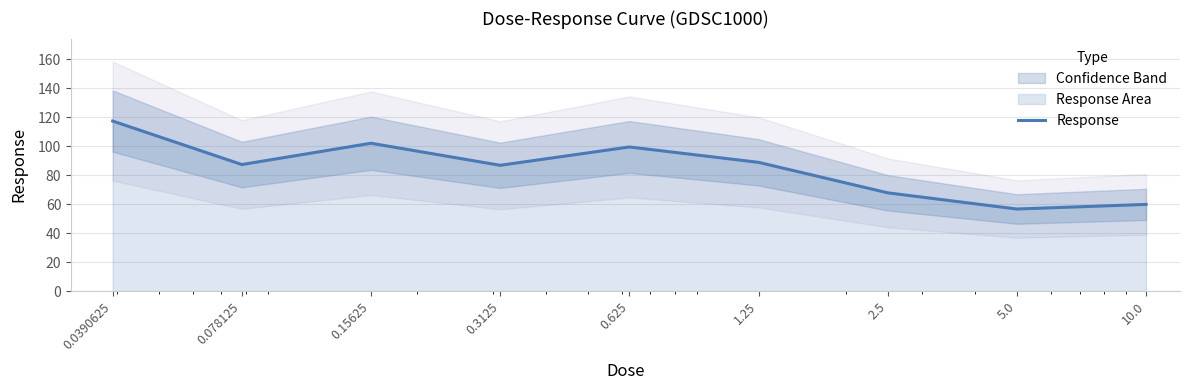

What is the difference between the maximum and minimum values?

60.7